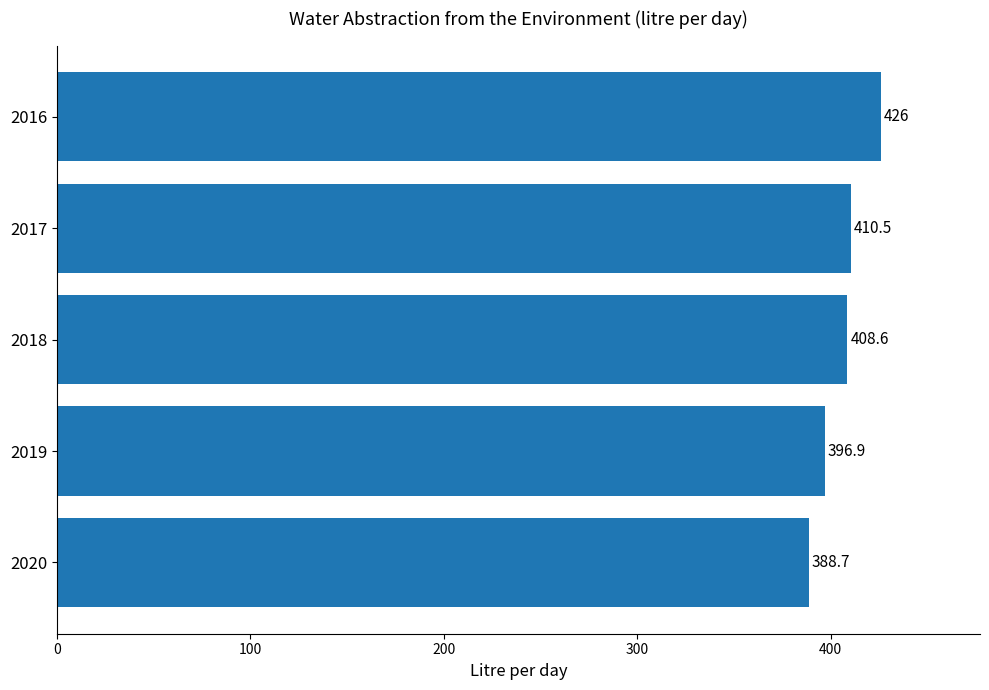

How many values exceed 408?

3